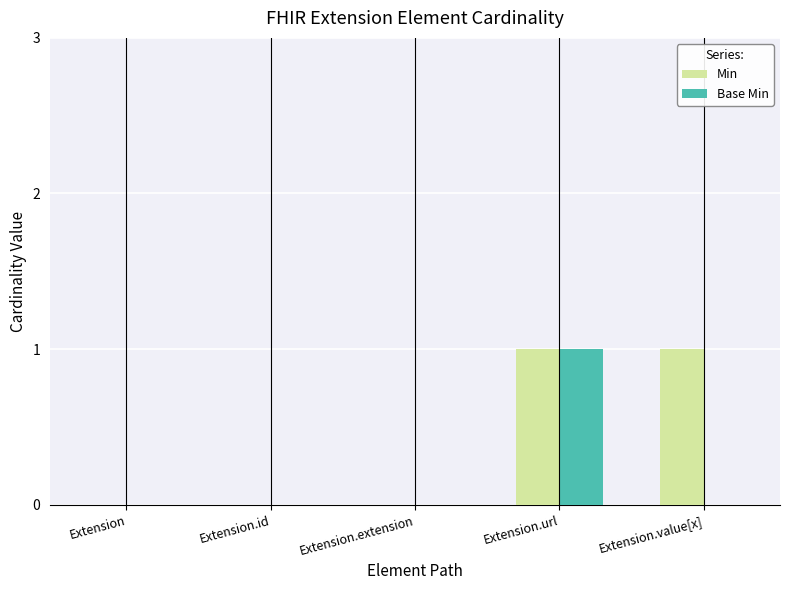

Is it true that Min equals 0 at Extension?

True